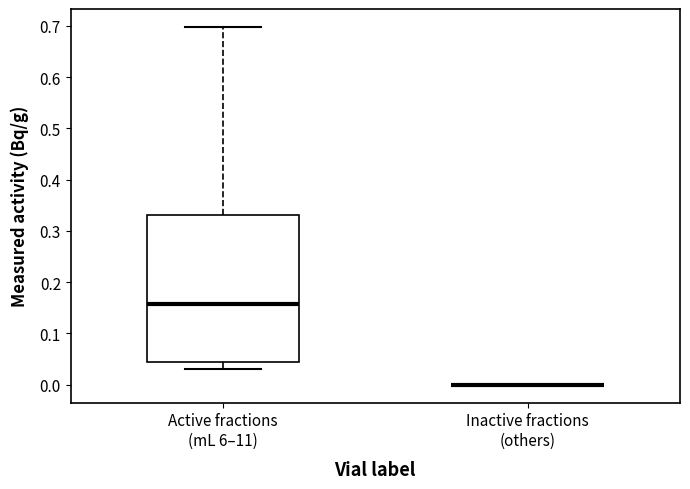

Reading left to right, read every box against the y-axis: the position of its median line, the range the box covers, and the ends of its whiskers. The values are not printed on the chart, so give them approximately, as read against the axis.

Active fractions (mL 6–11): median 0.16, box 0.04 to 0.33, whiskers 0.03 to 0.70
Inactive fractions (others): box collapsed to a line at 0.00, whiskers 0.00 to 0.00